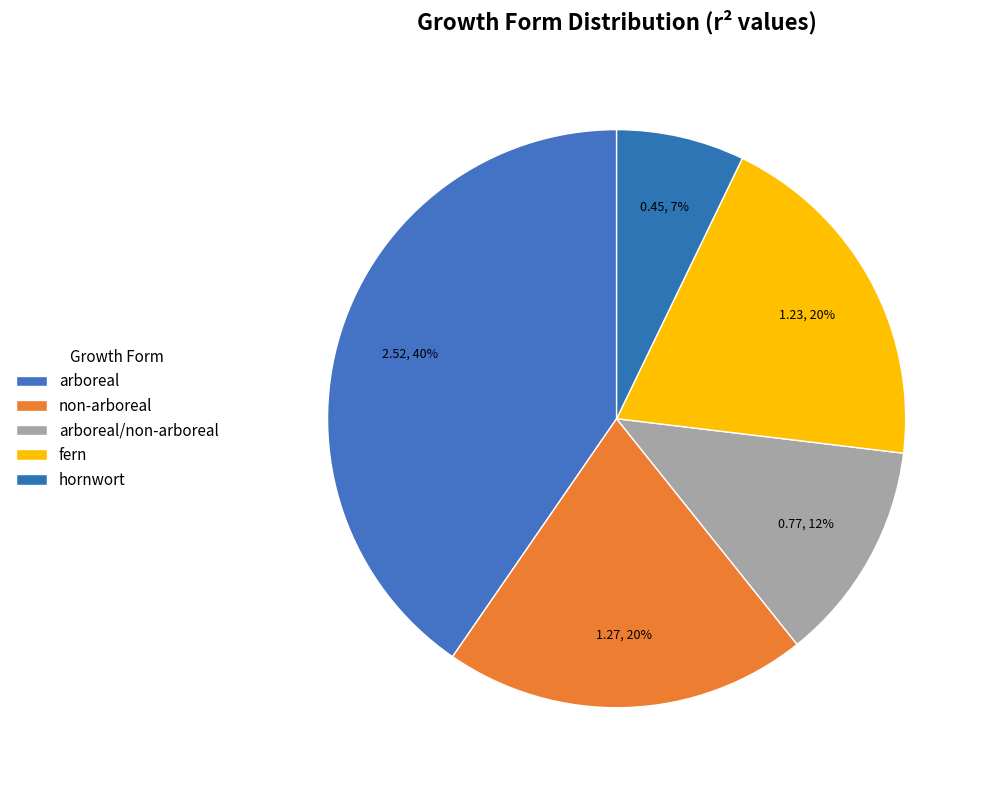

How many segments does this pie chart have?

5